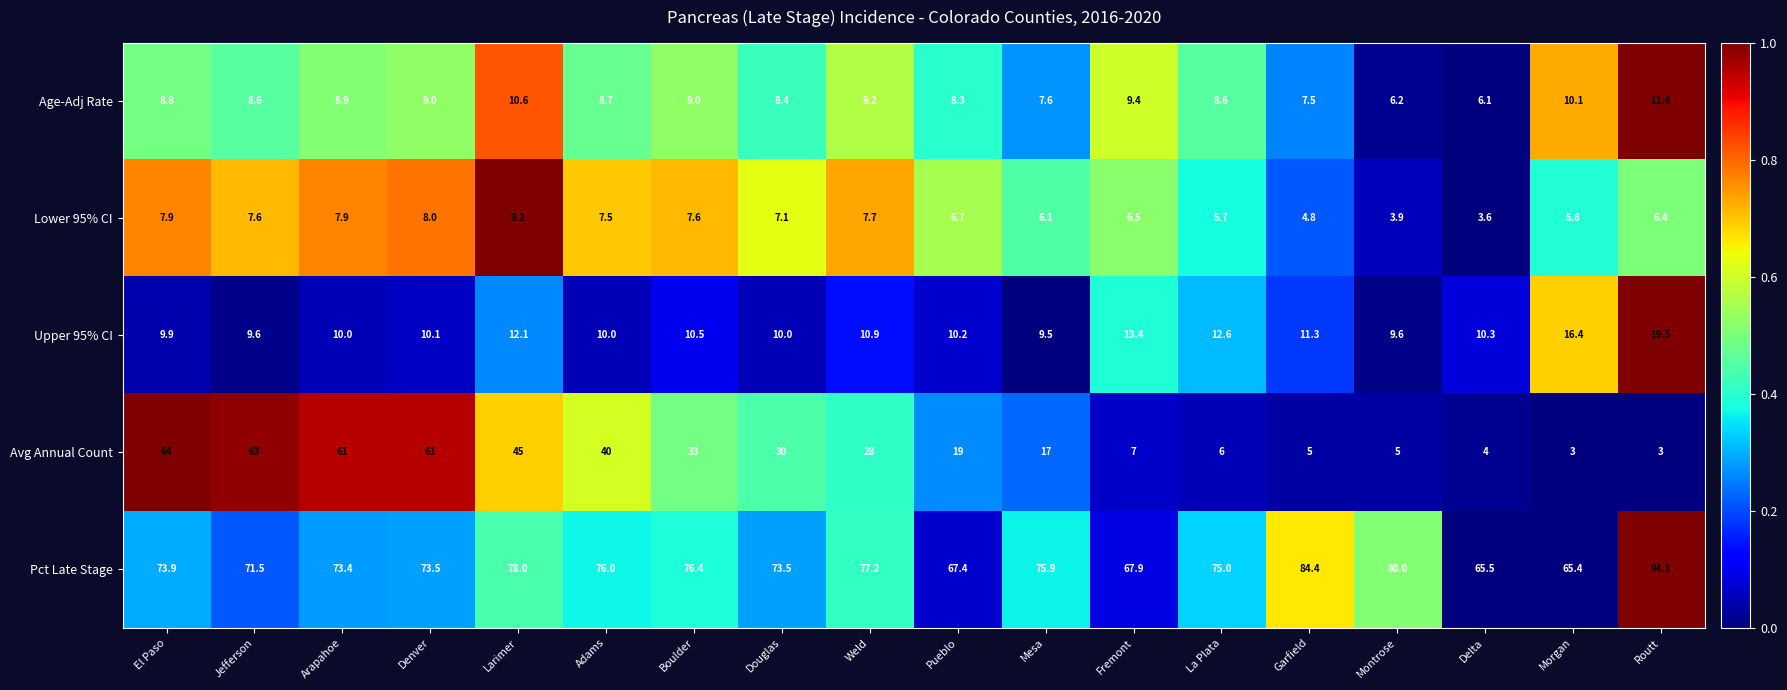

What is the total value across all series at Montrose?

104.7